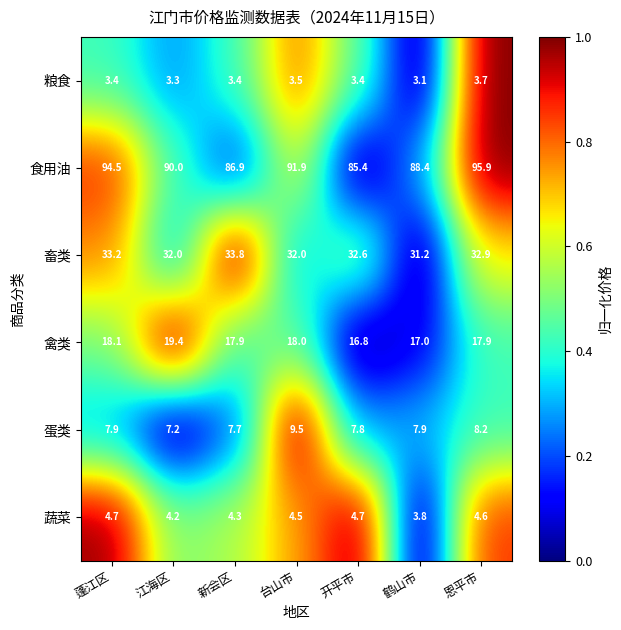

What is the sum of all 畜类 values?

227.7